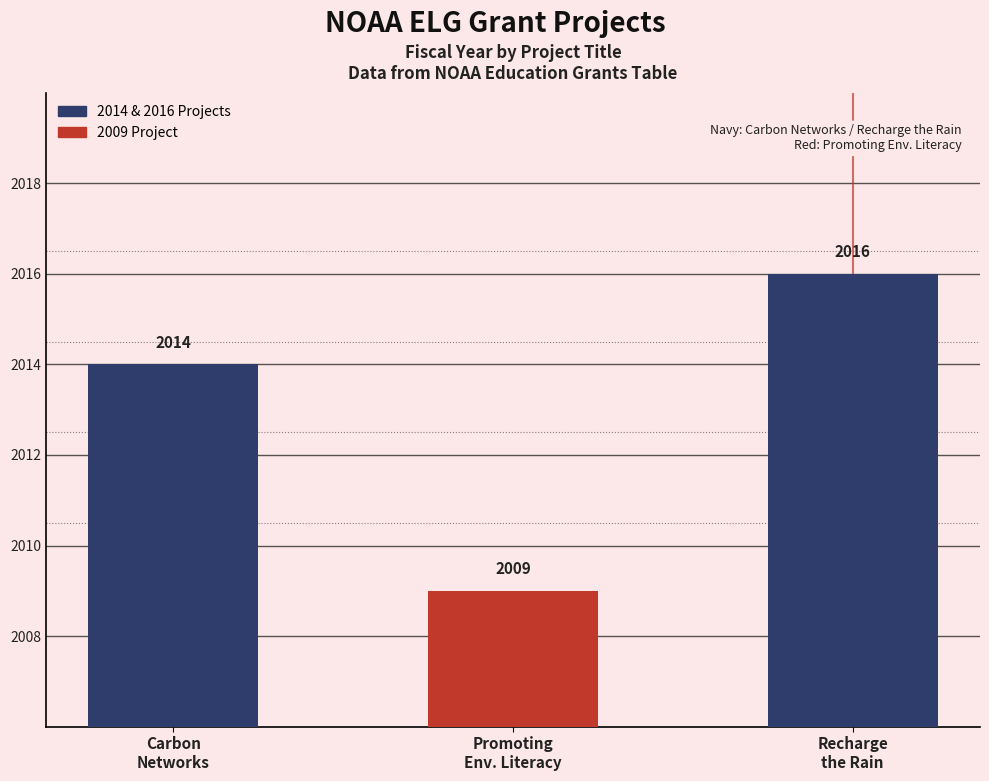

How many bars are there in total?

3